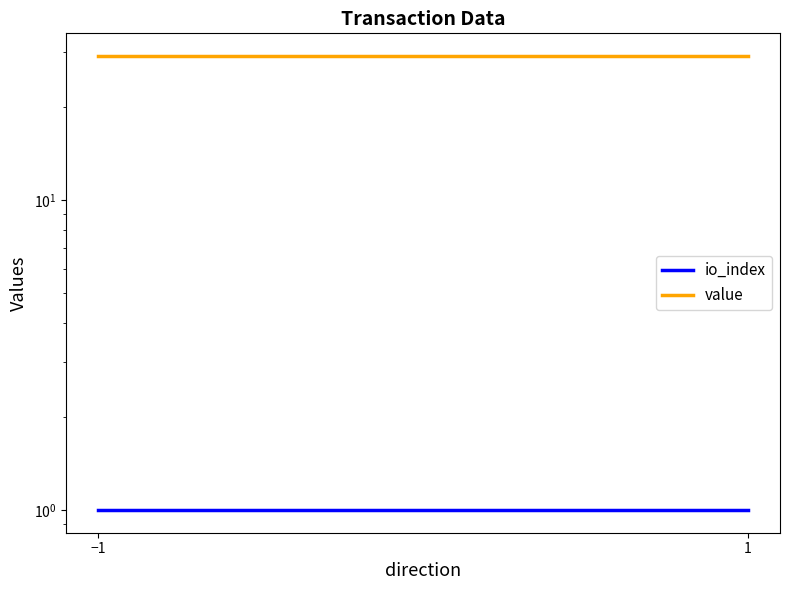

Is it true that io_index equals 1.0 at 1?

True